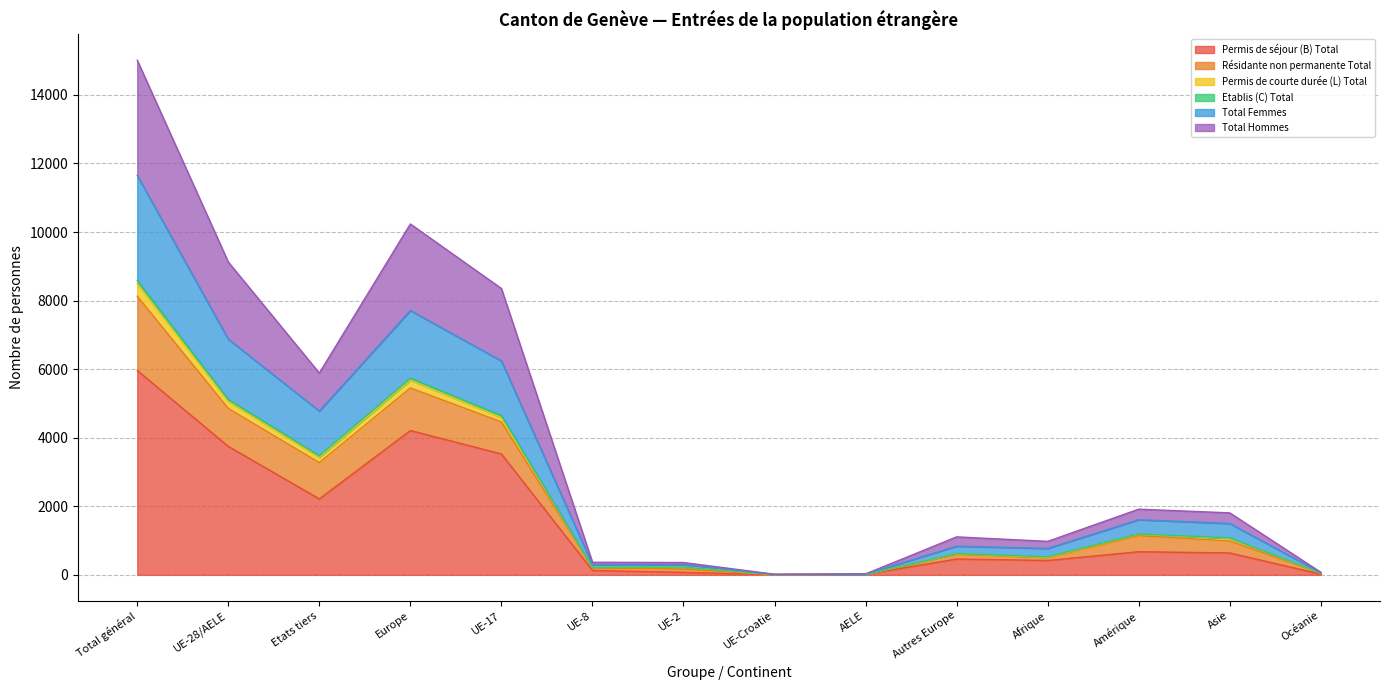

True or false: Etablis (C) Total and Résidante non permanente Total intersect in this chart.

False